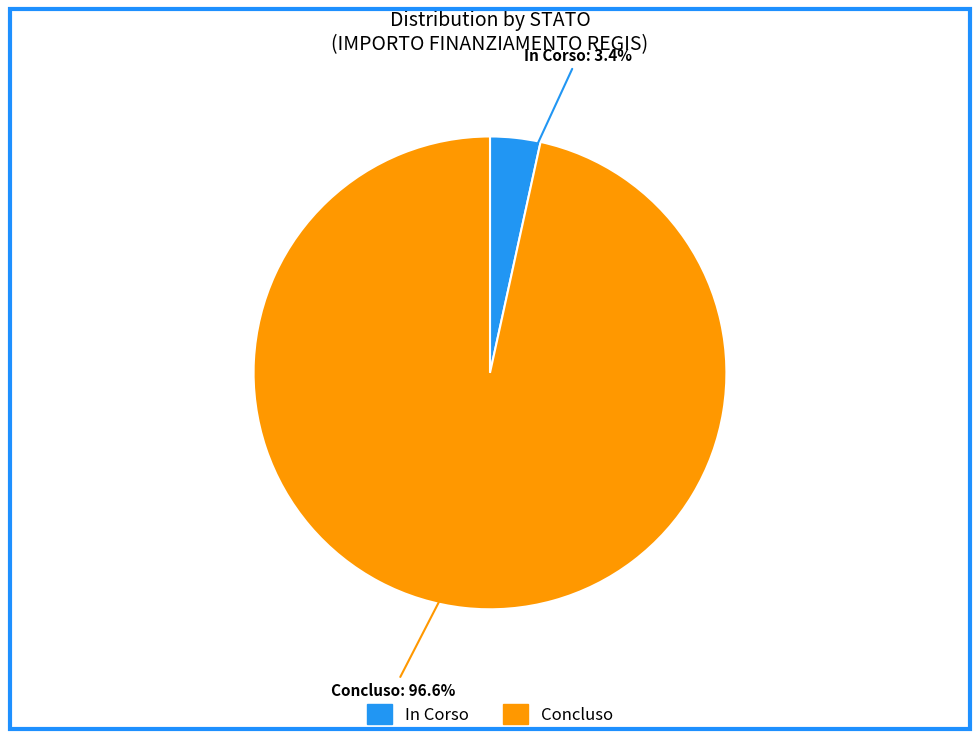

Count the number of slices in the pie.

2